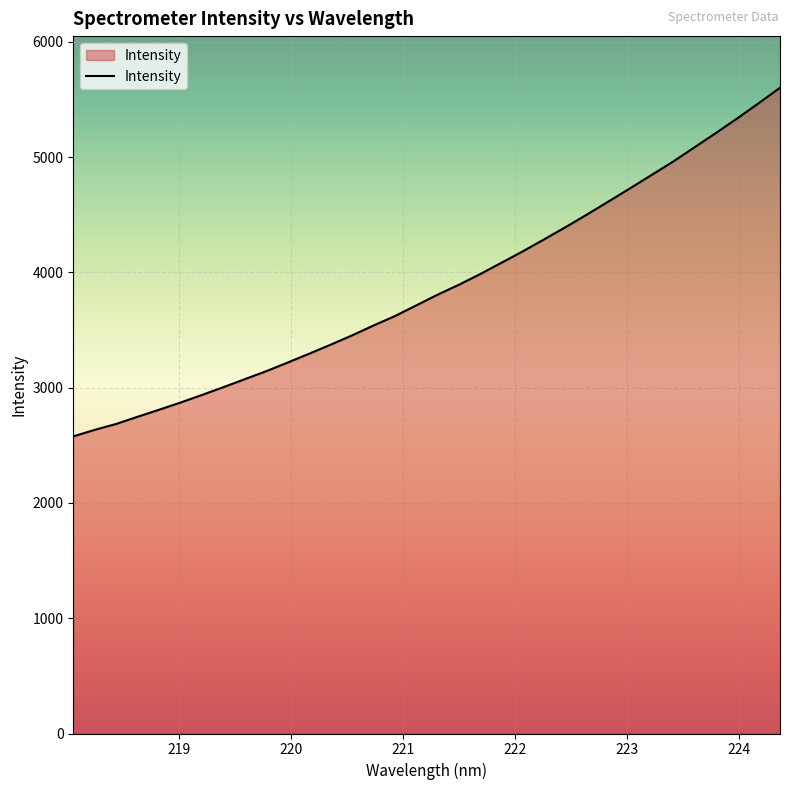

Reading left to right, transcribe all the data shown in this chart.

2577.0	2633.6	2684.8	2747.1	2808.0	2870.3	2936.1	3003.7	3073.2	3142.6	3217.3	3293.6	3371.8	3452.3	3538.0	3620.0	3712.8	3805.9	3892.8	3985.7	4084.7	4184.2	4288.3	4394.3	4503.8	4616.1	4729.6	4844.7	4960.2	5084.0	5207.8	5334.9	5466.4	5600.6